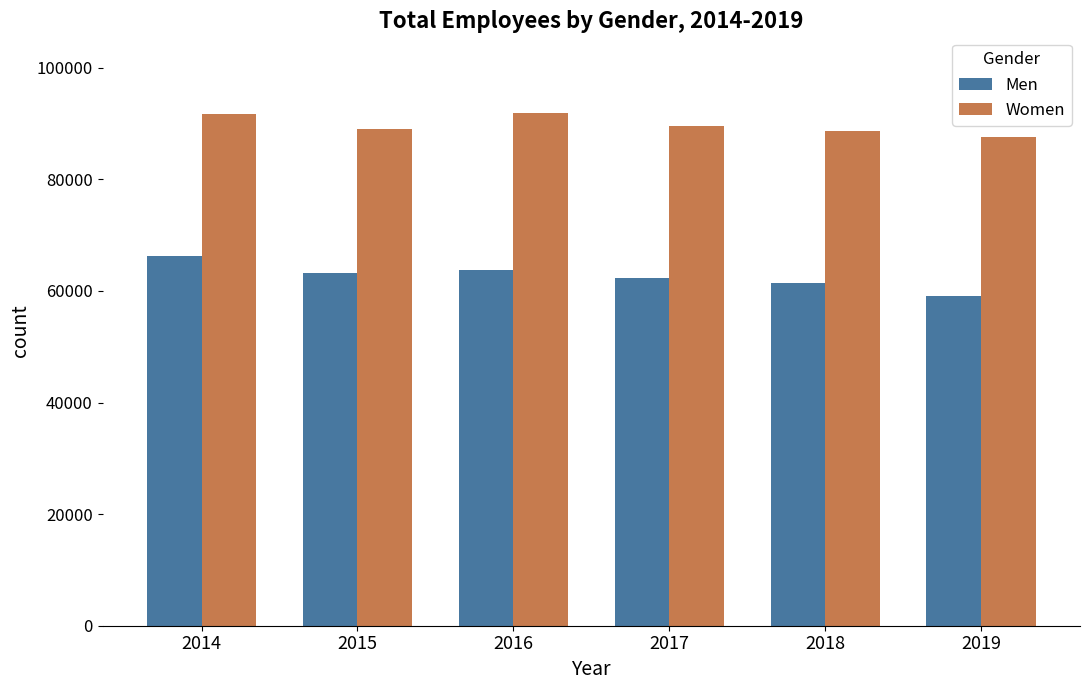

How many data points in Men are less than 63210?

3